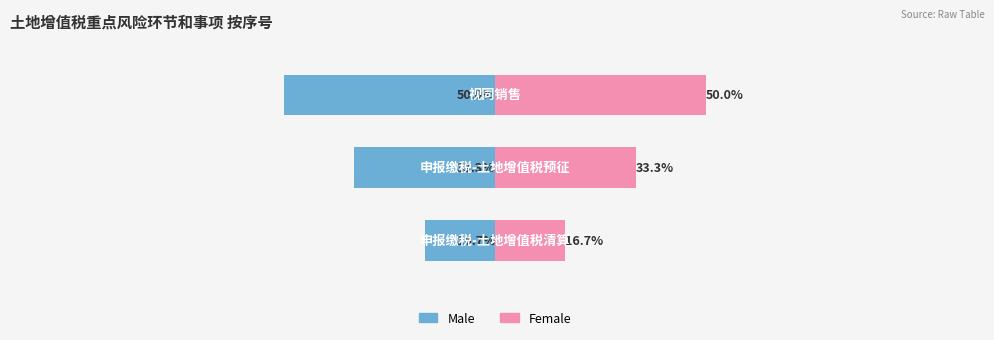

What is the value of the Male bar at the 2nd from the left?

-33.3